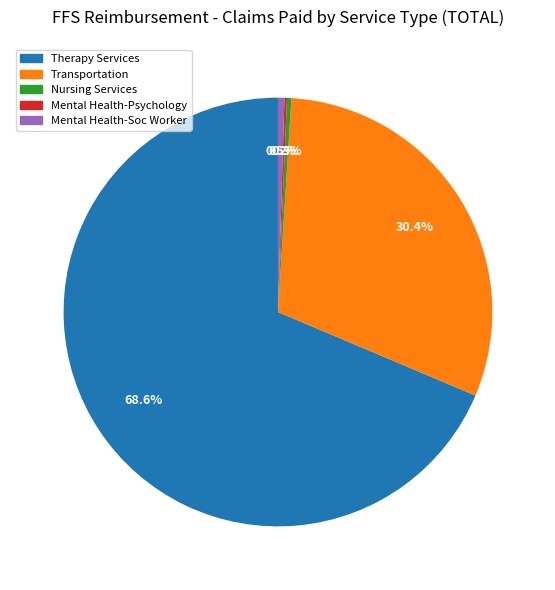

Does Therapy Services represent more than half of the total?

Yes